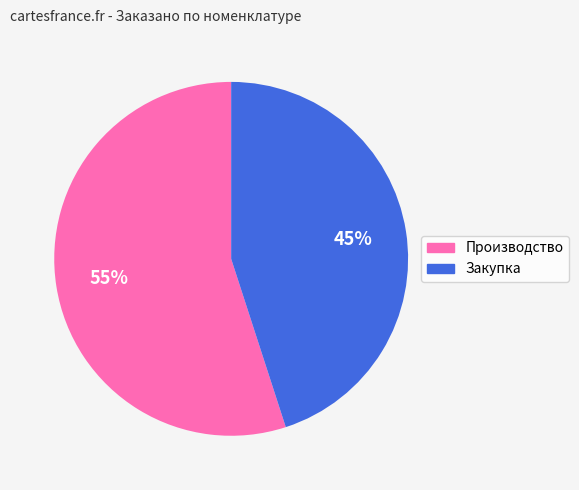

To the nearest percent, what is the average slice percentage?

50%